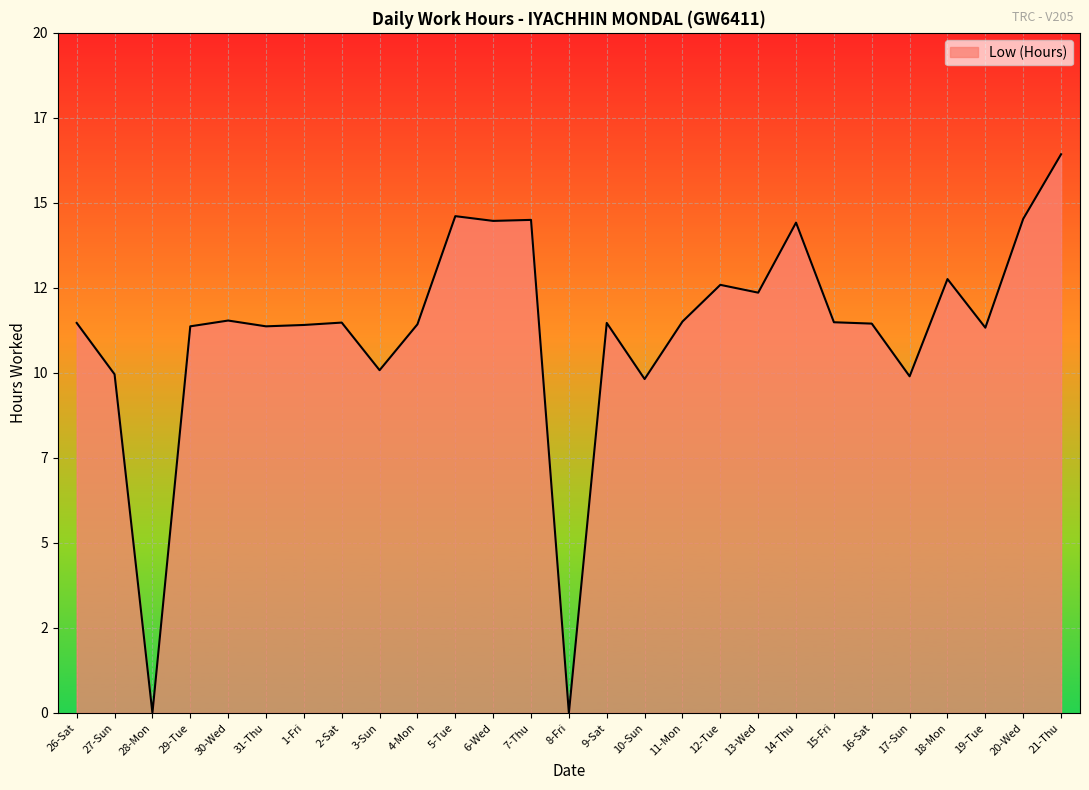

At which label does the data first exceed 11?

26-Sat